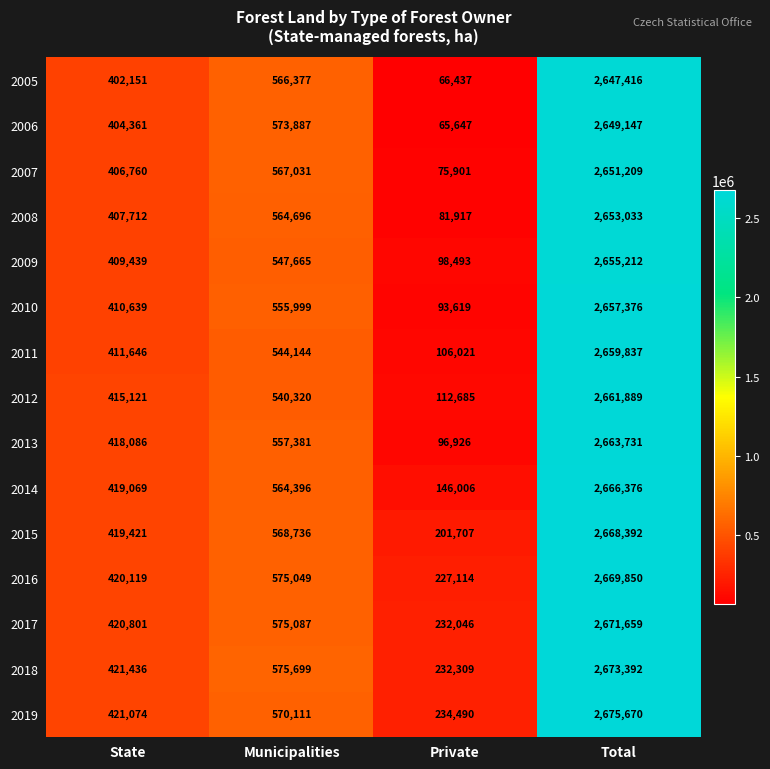

Between State and Municipalities, which series saw the biggest shift?

2006